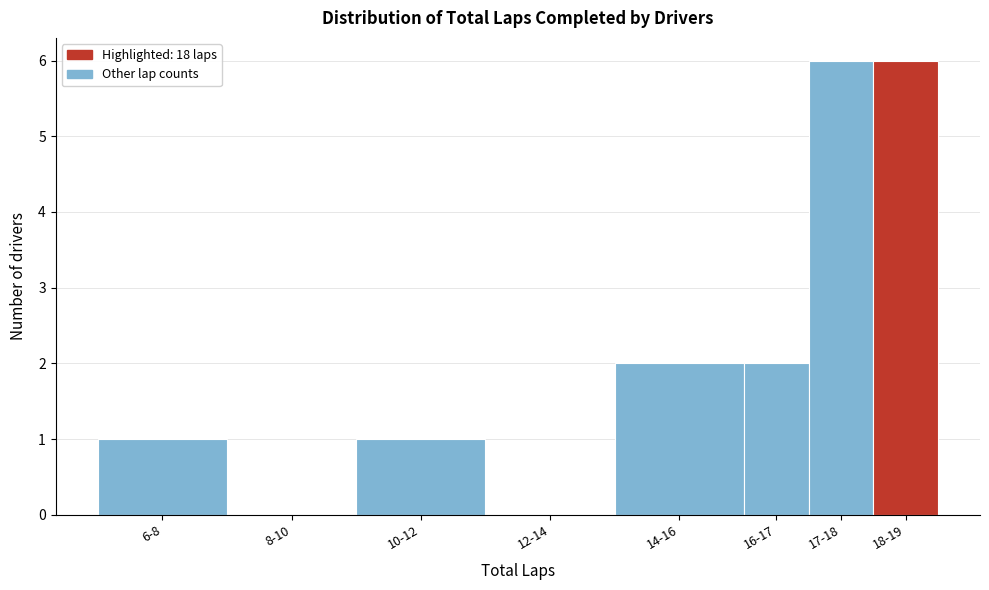

Reading left to right, list all the values displayed in this chart.

6-8=1	8-10=0	10-12=1	12-14=0	14-16=2	16-17=2	17-18=6	18-19=6